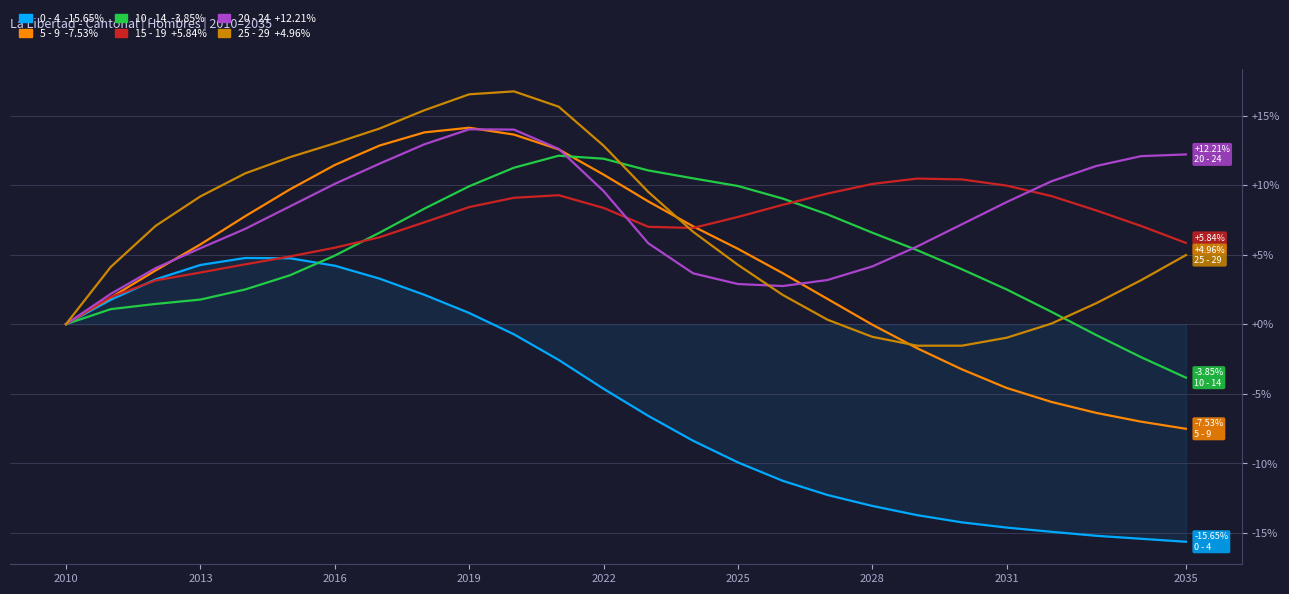

How many series are shown in this chart?

6